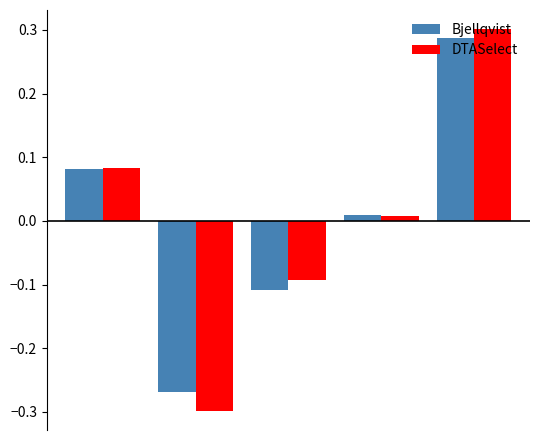

At how many categories does at least one series exceed 0?

3